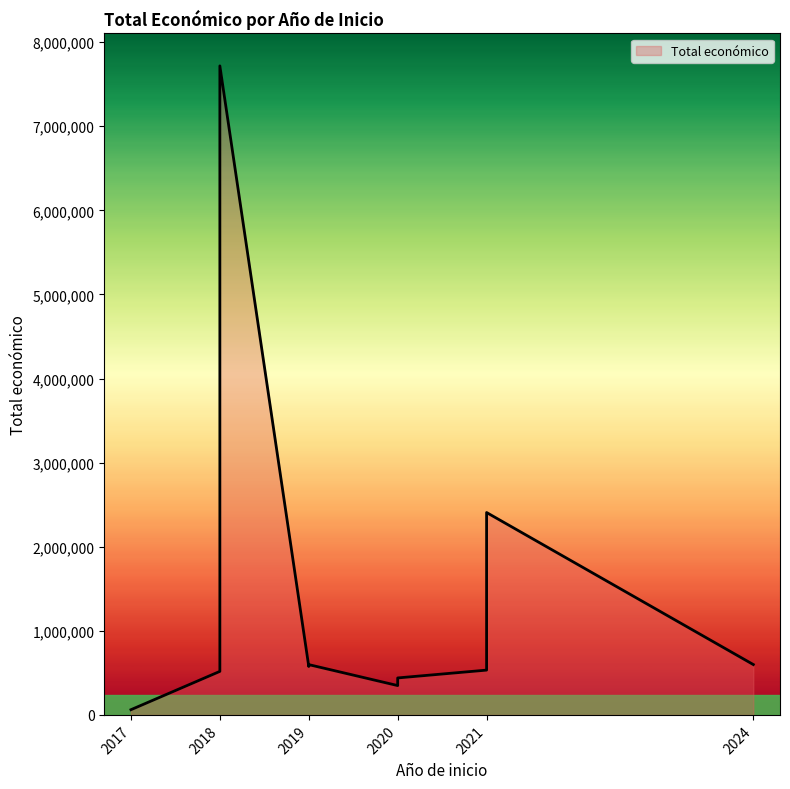

List the labels in order of value, largest first.

2018, 2021, 2024, 2019, 2019, 2018, 2021, 2018, 2020, 2020, 2017